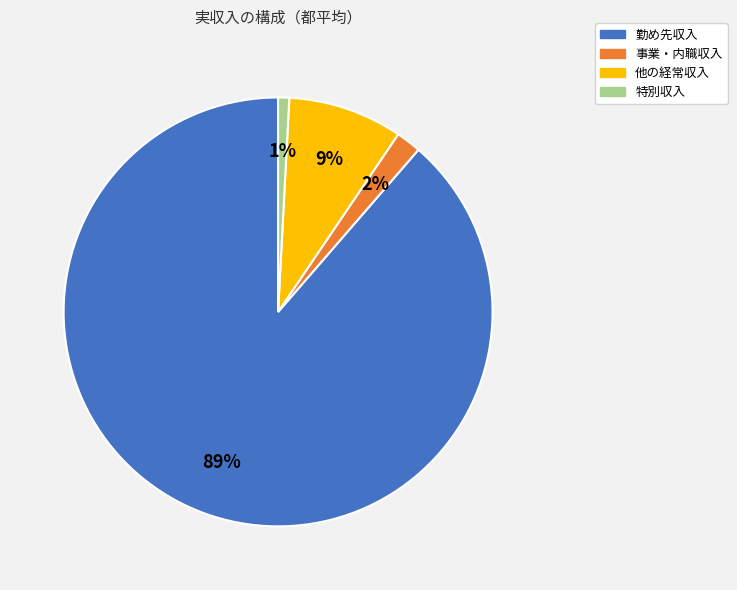

Which category has the biggest portion of the pie?

勤め先収入